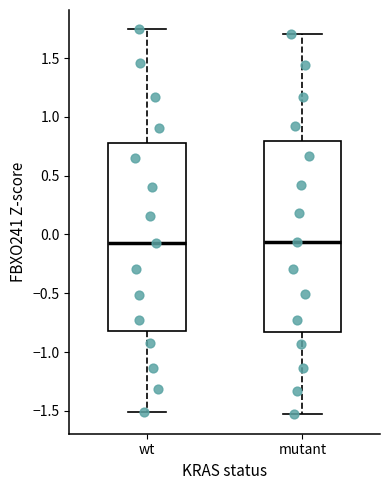

Reading left to right, transcribe this box plot: for each box, give where its median line is, the range the box spans, and where its two whiskers end, as read against the y-axis. The values are not printed on the chart, so give them approximately, as read against the axis.

wt: median -0.10, box -0.80 to 0.80, whiskers -1.50 to 1.75
mutant: median -0.05, box -0.85 to 0.80, whiskers -1.55 to 1.70